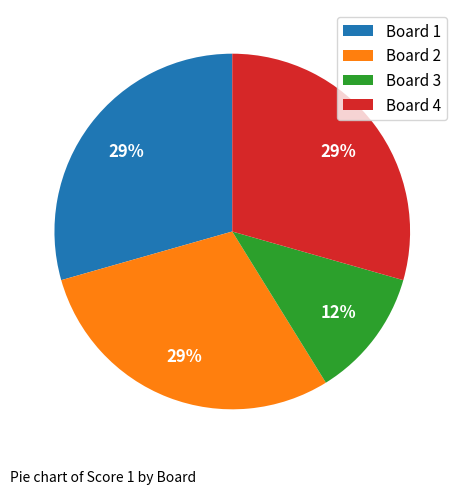

How many slices are in this pie chart?

4